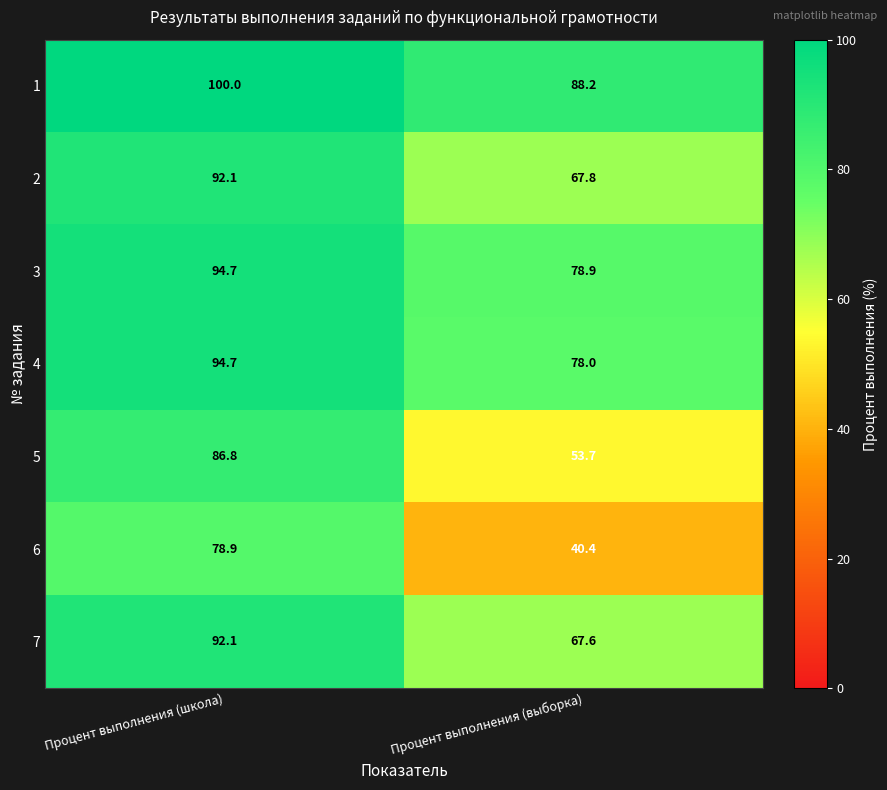

What is the total value across all series at Процент выполнения (выборка)?

474.6